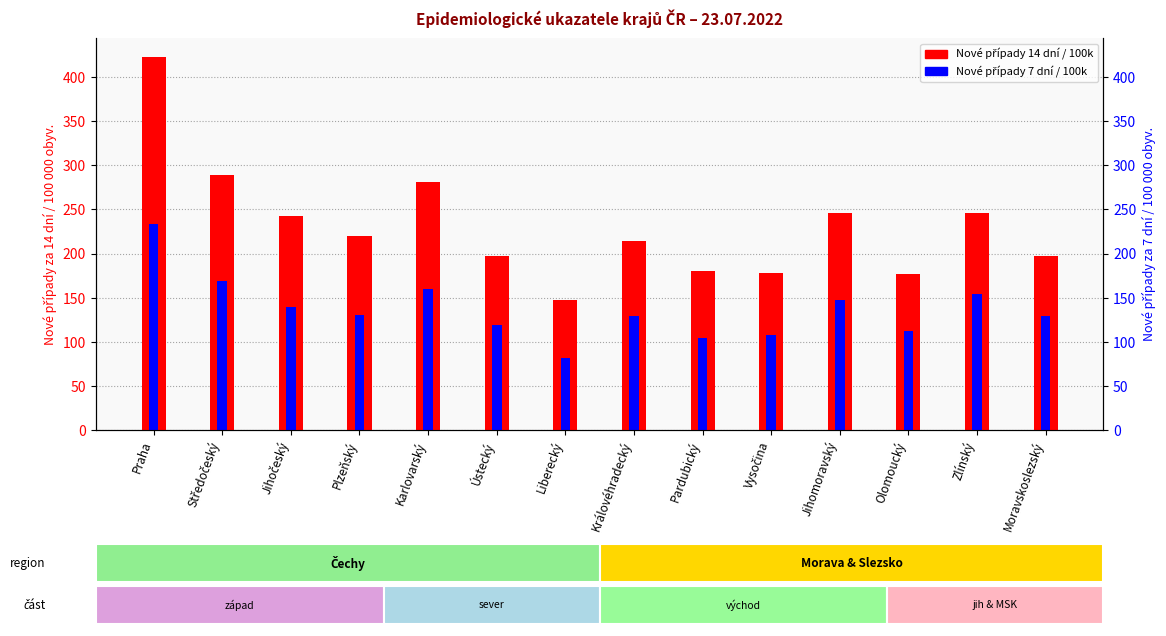

Rank the series by their average value, from highest to lowest.

Nové případy 14 dní / 100k, Nové případy 7 dní / 100k